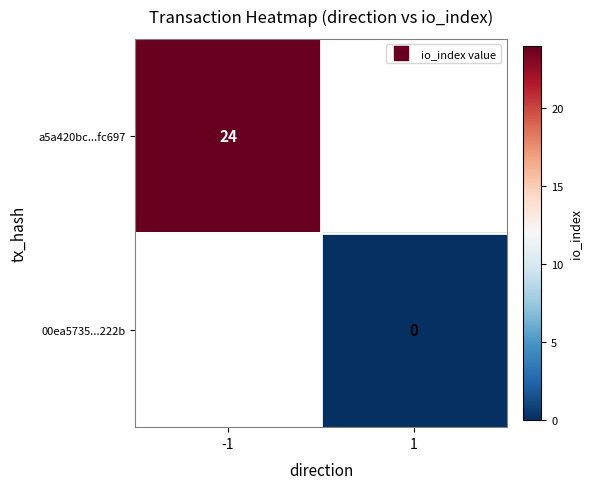

How many series are shown in this chart?

2